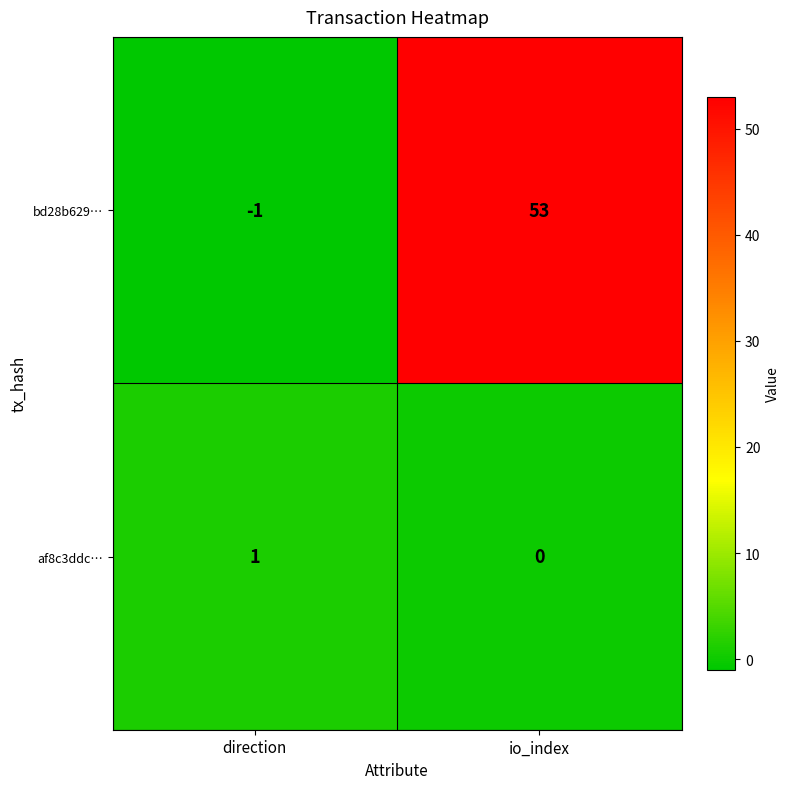

Between direction and io_index, which series saw the biggest shift?

bd28b629…